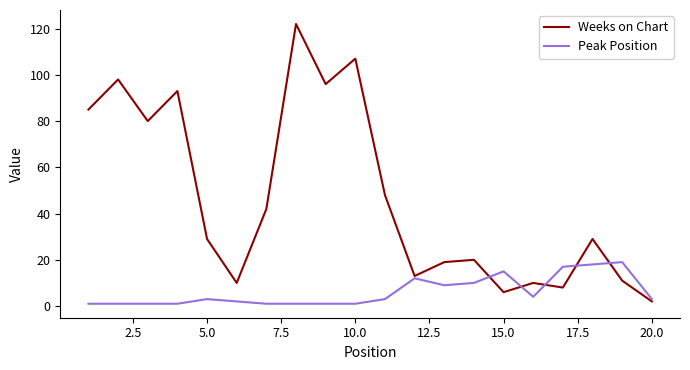

What are all the series names shown in the legend?

Weeks on Chart, Peak Position